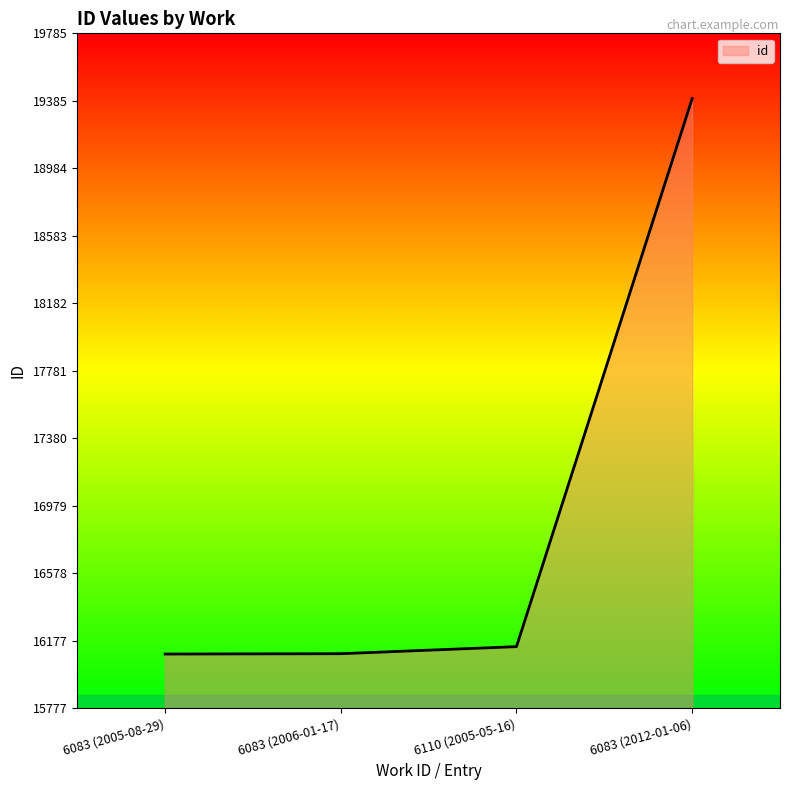

What is the minimum value shown in the chart?

16099